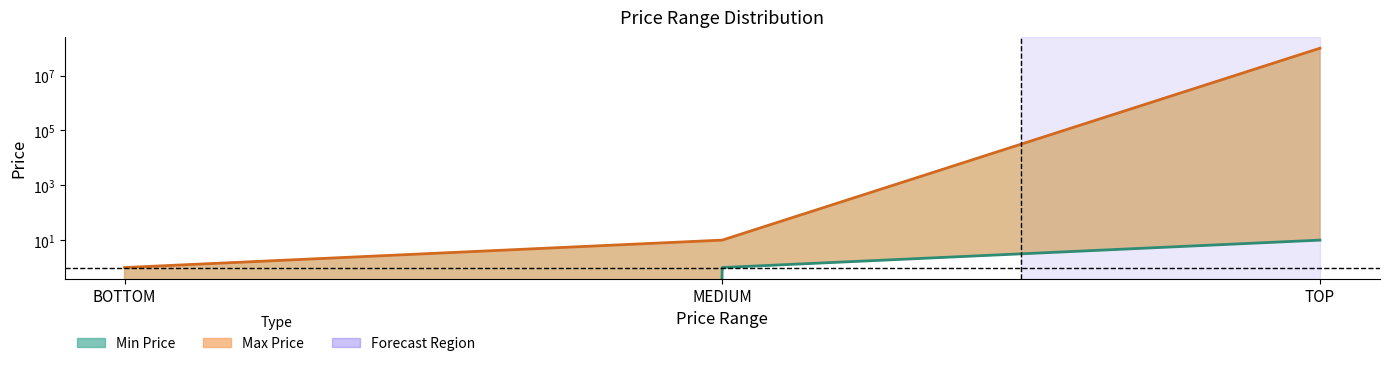

List the series in order of their overall mean, highest first.

Max Price, Min Price